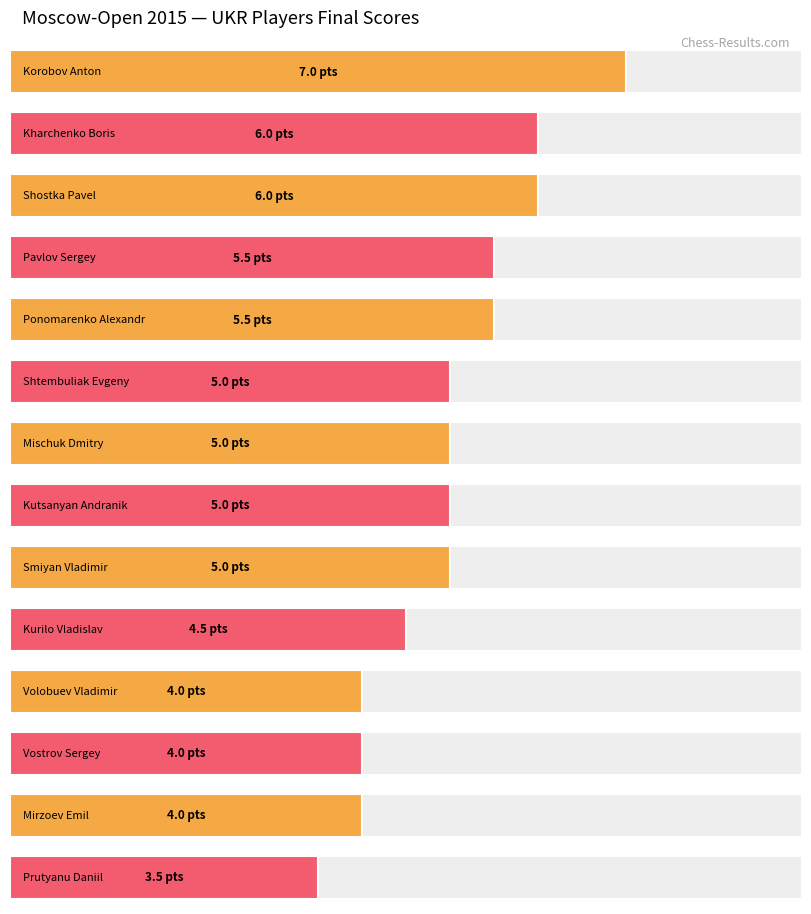

Which label corresponds to the largest value in the chart?

Korobov Anton